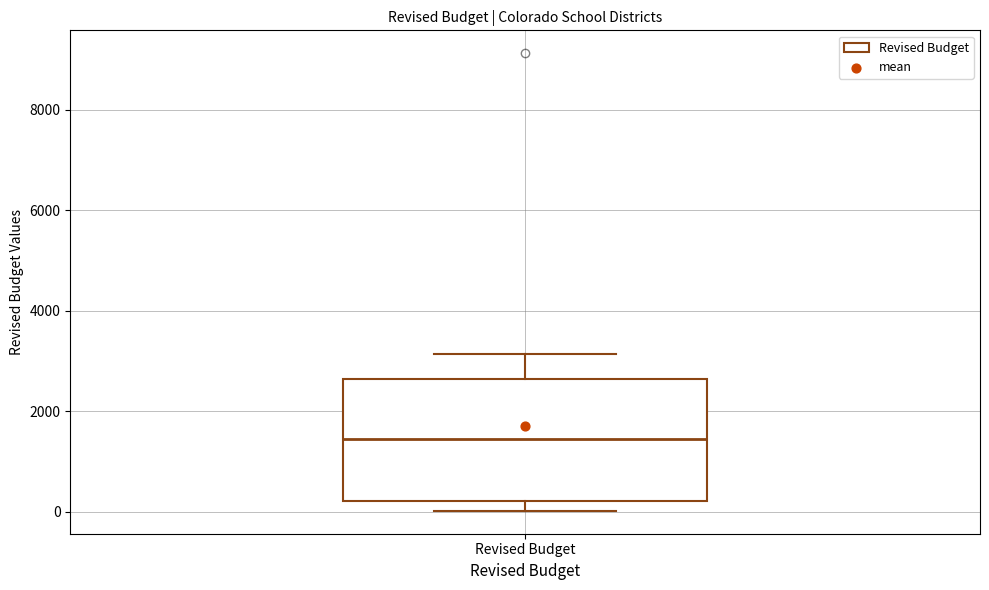

Read this box plot against the y-axis: the position of the median line, the range covered by the box, and the ends of both whiskers. The values are not printed on the chart, so give them approximately, as read against the axis.

median 1400, box 200 to 2600, whiskers 0 to 3200